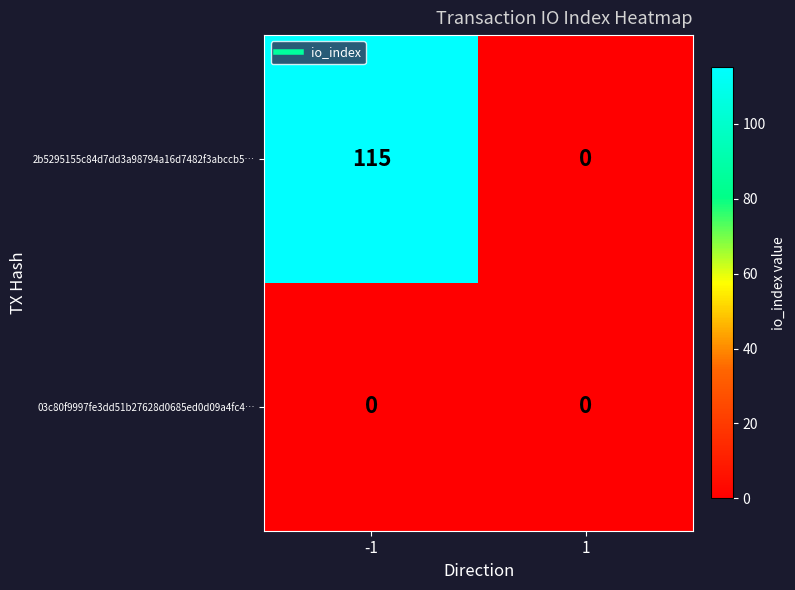

How many distinct data groups are displayed?

2